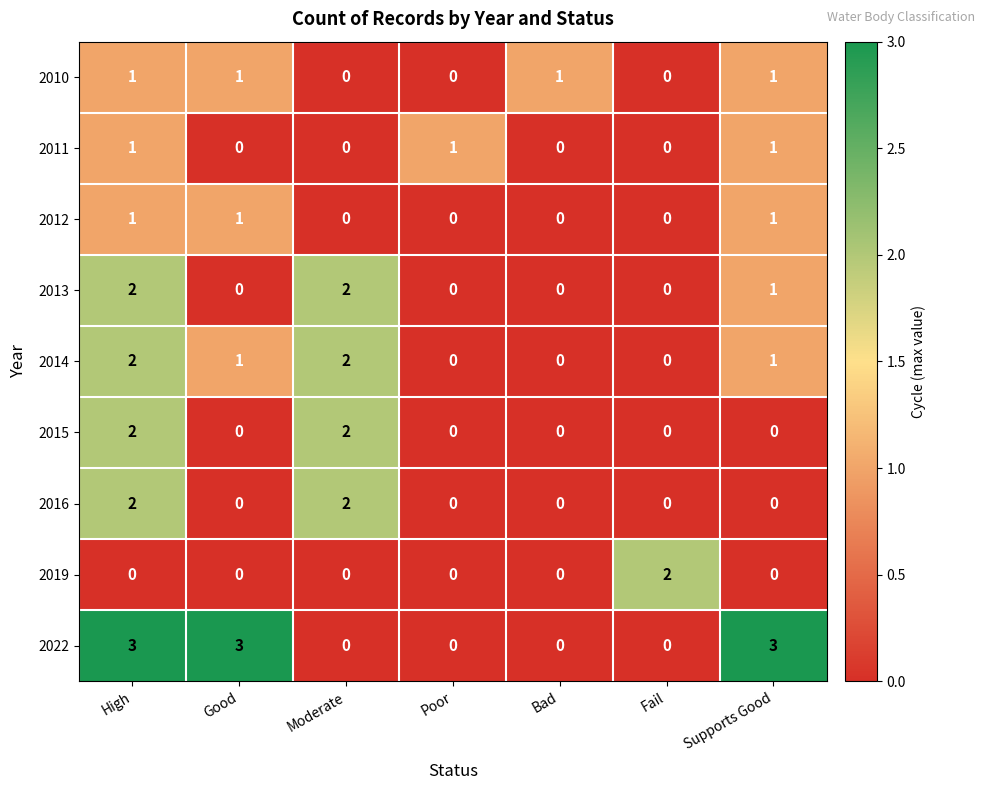

What is the total value across all series at Supports Good?

8